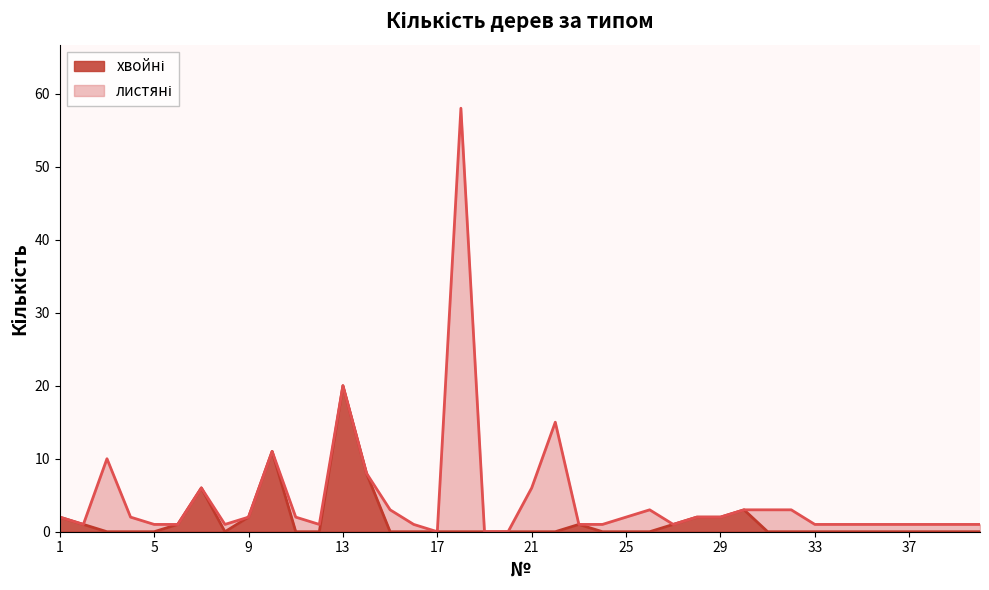

The value at 12 is 0. True or false?

True